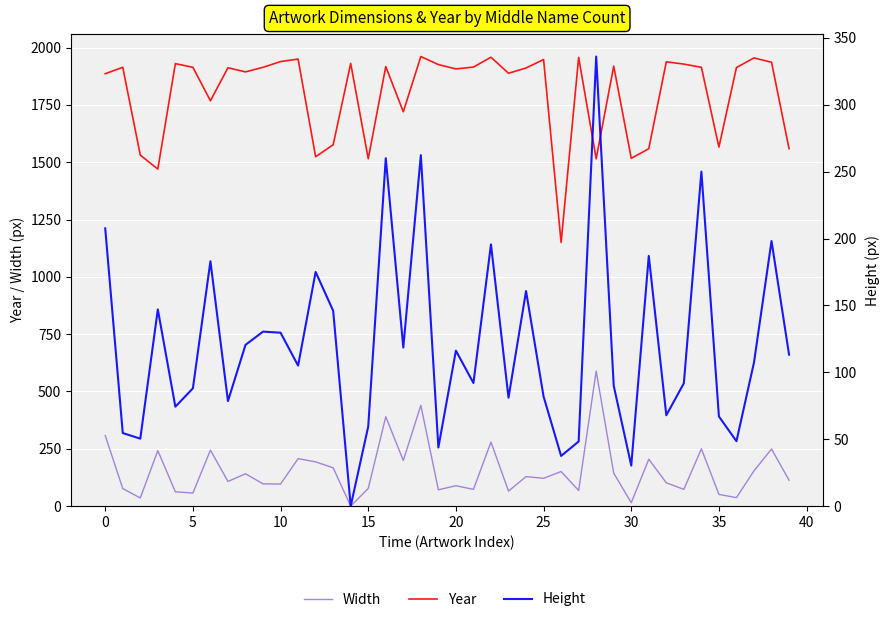

Read the Height value at 13.

146.0